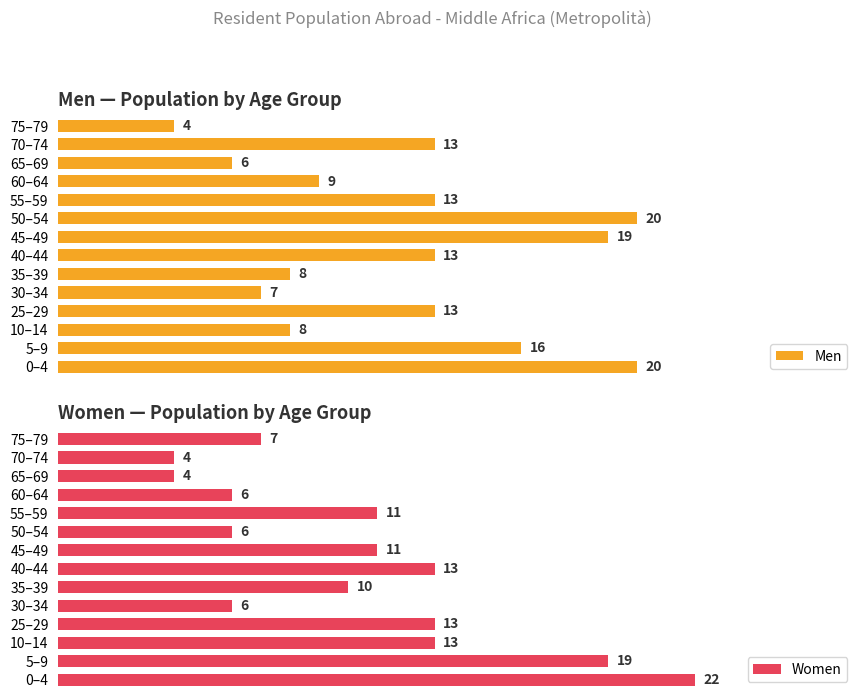

List the series in order of their overall mean, lowest first.

Women, Men